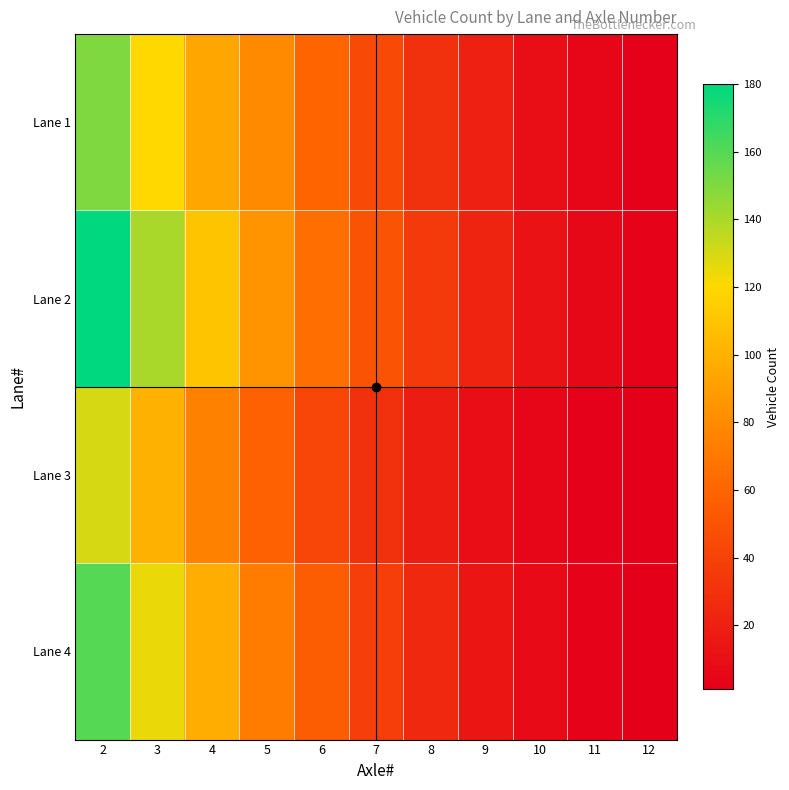

Rank the series at 7 from lowest to highest value.

Lane 3, Lane 4, Lane 1, Lane 2